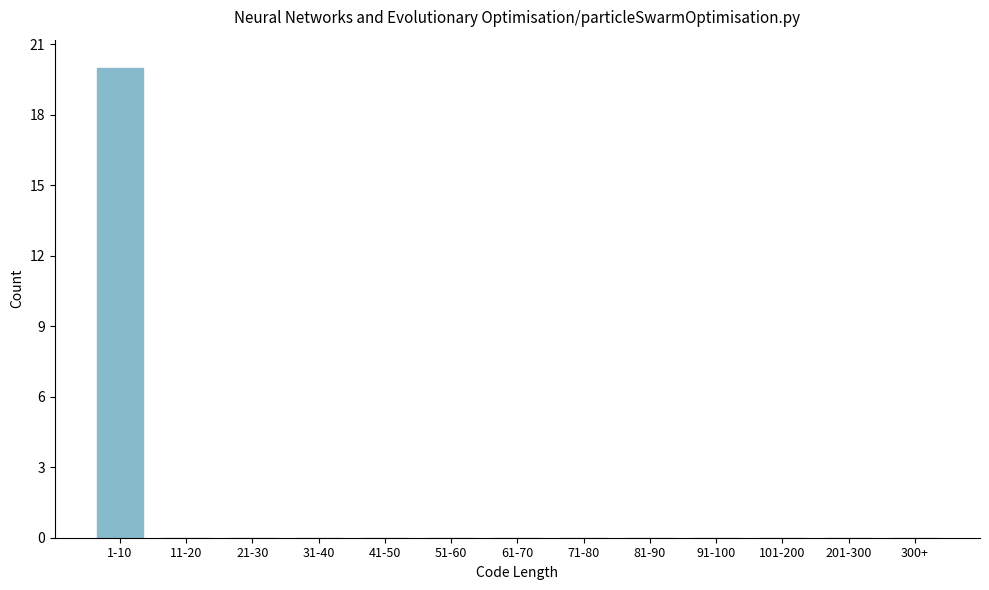

Reading right to left, extract all data points from this chart.

300+=0	201-300=0	101-200=0	91-100=0	81-90=0	71-80=0	61-70=0	51-60=0	41-50=0	31-40=0	21-30=0	11-20=0	1-10=20